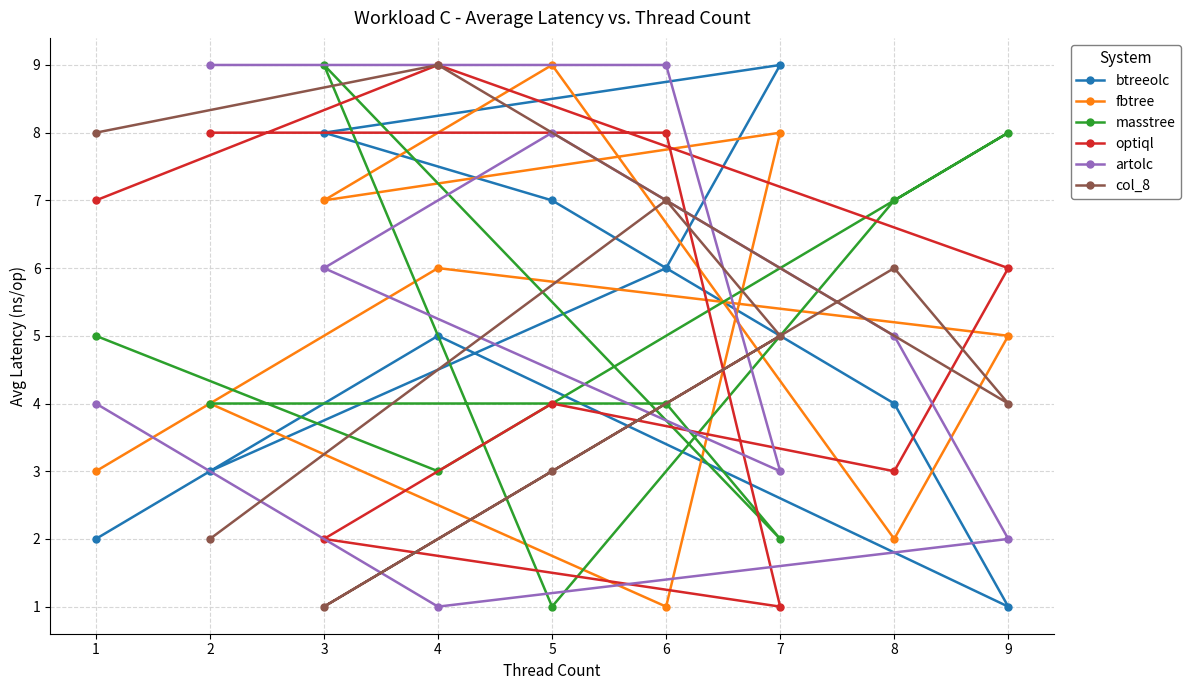

The artolc series shows 6 at 2. True or false?

False